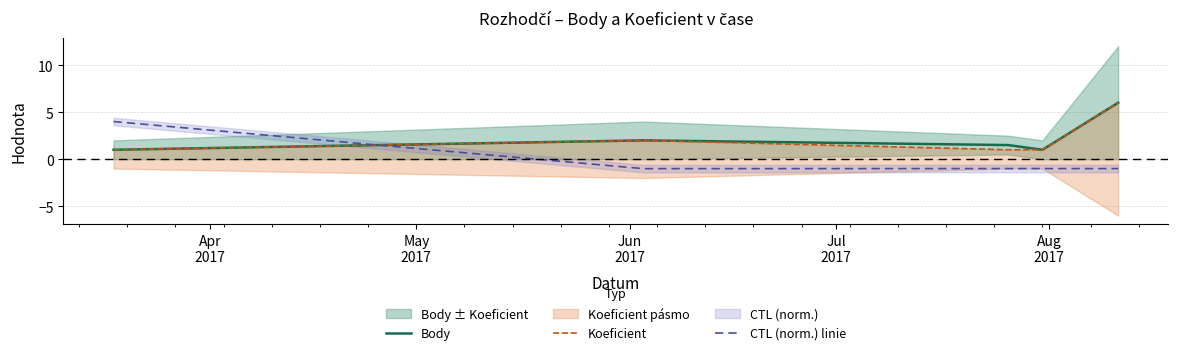

What is the maximum value for Body?

6.0